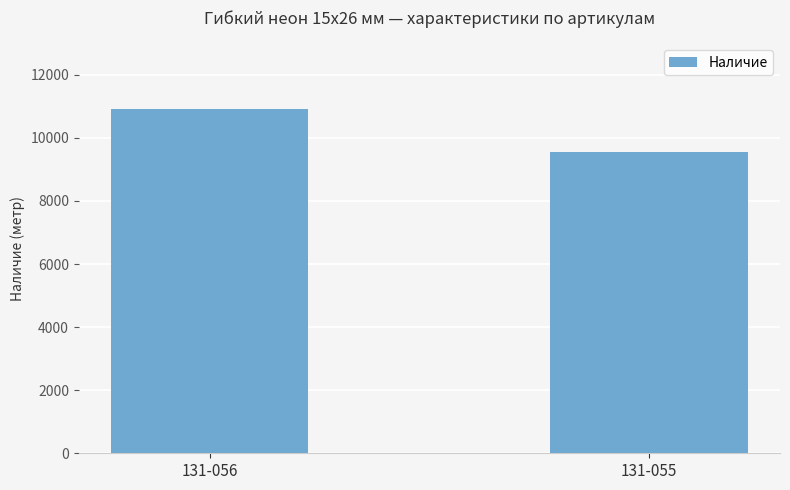

What is the greatest value displayed?

10900